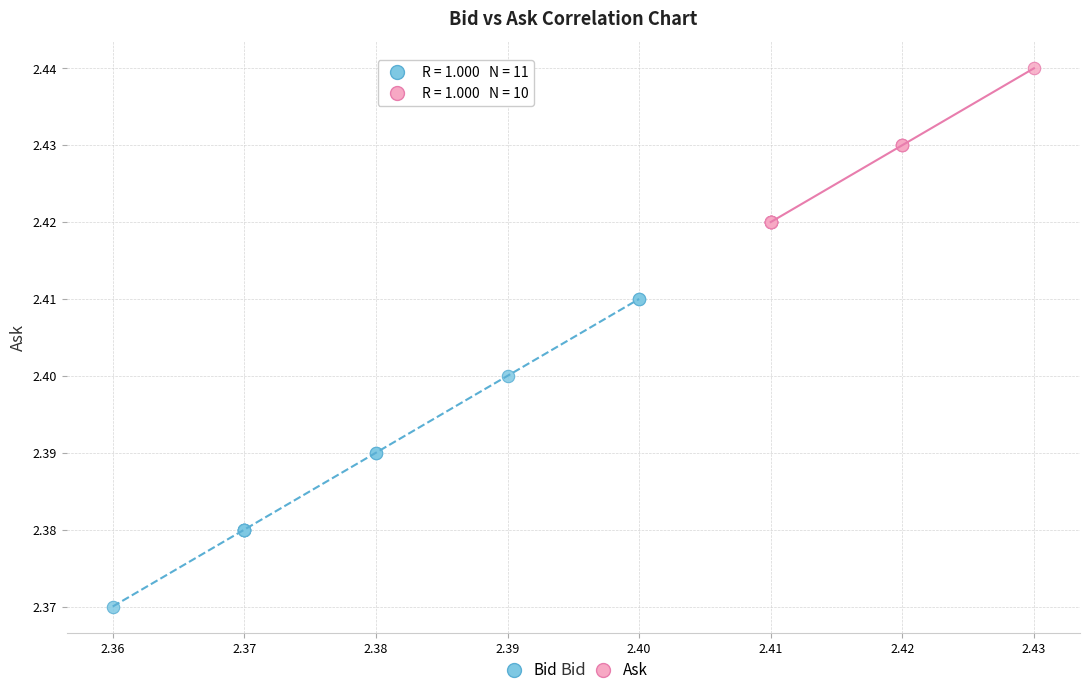

Which series reaches the maximum Y coordinate?

Ask